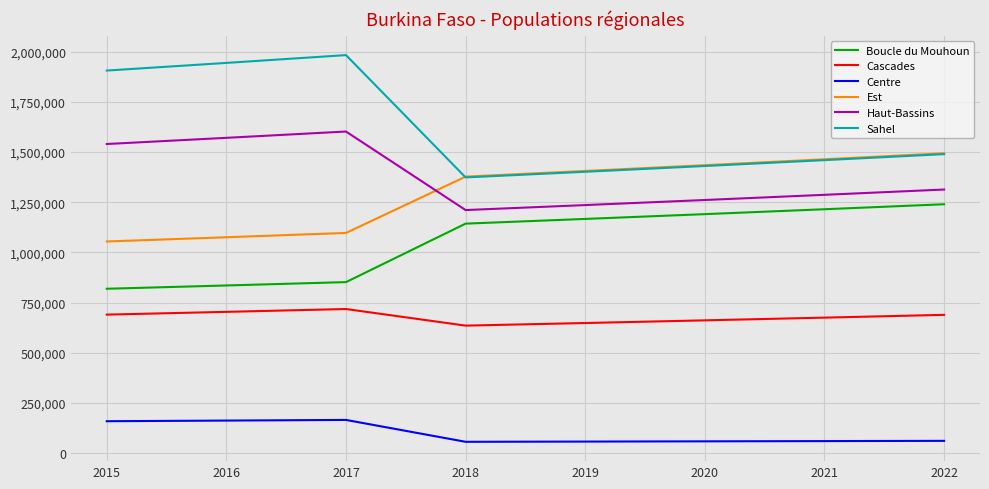

True or false: Cascades and Sahel cross at least once.

False